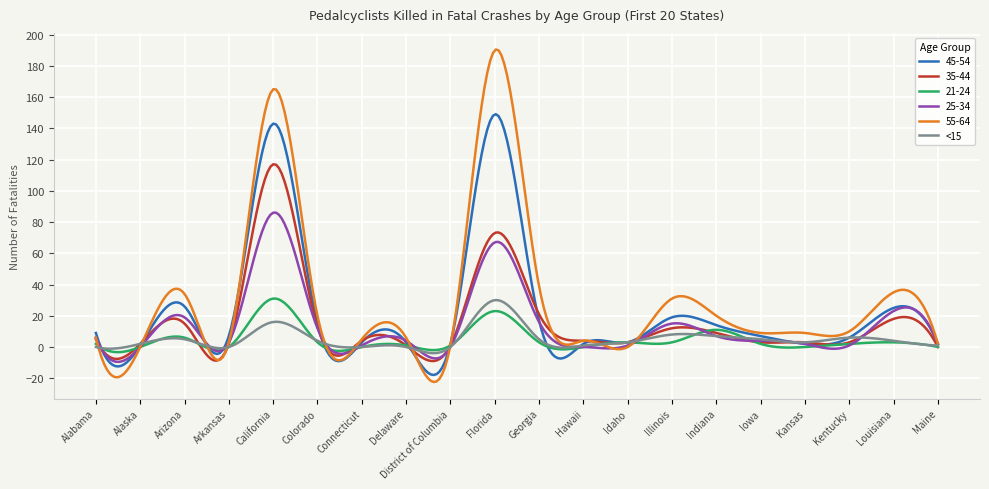

At how many categories does at least one series exceed 46?

52